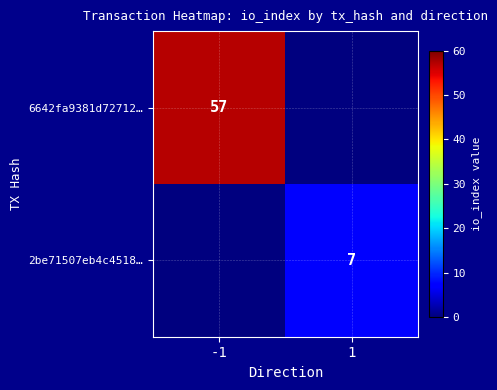

Is it true that 2be71507eb4c4518… equals 7 at 1?

True